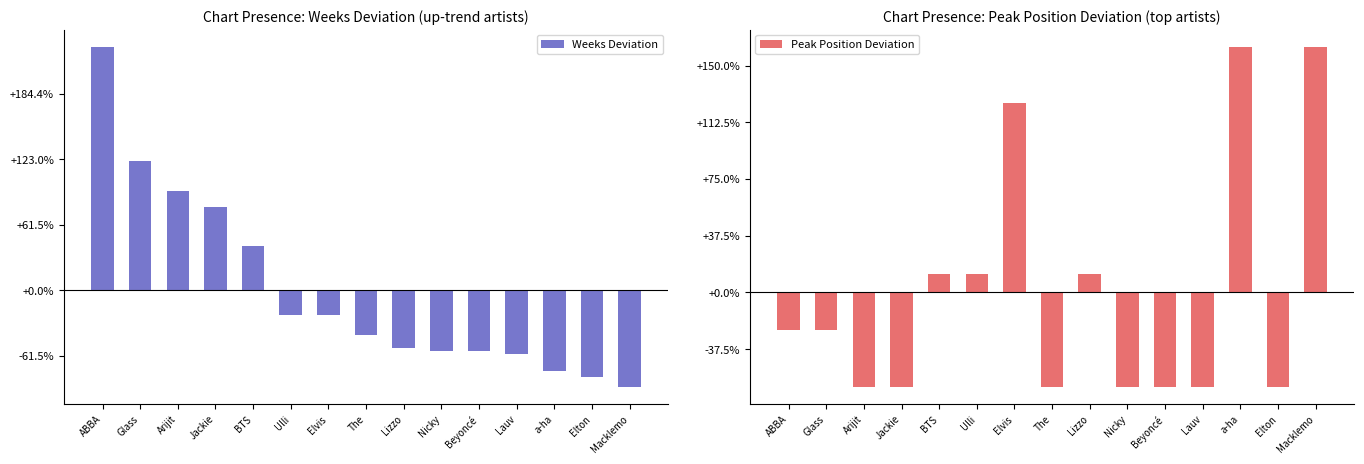

At ABBA, list the series in order from smallest to largest.

Peak Position Deviation, Weeks Deviation